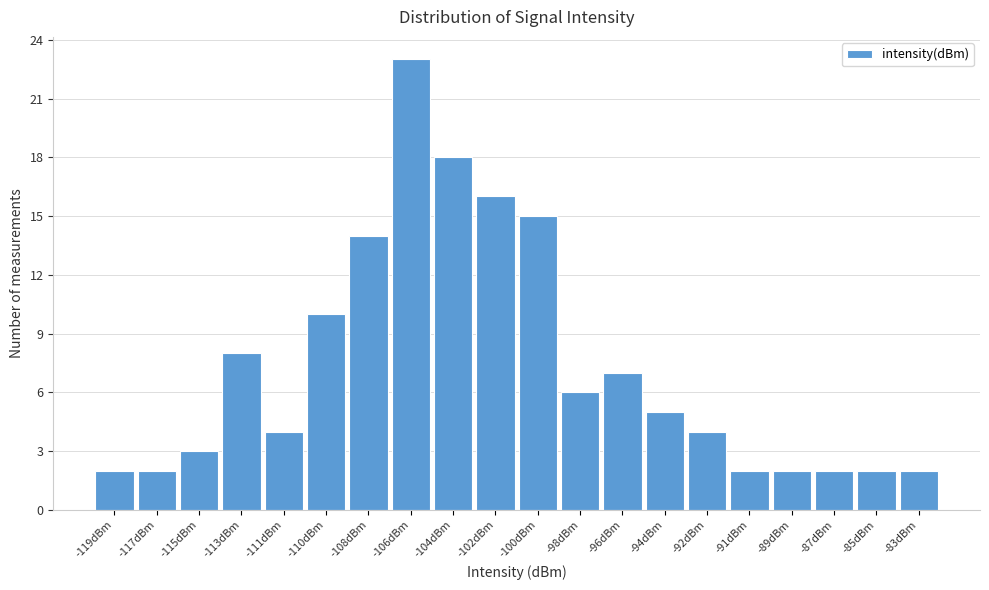

Reading left to right, extract all data points from this chart.

-119dBm=2	-117dBm=2	-115dBm=3	-113dBm=8	-111dBm=4	-110dBm=10	-108dBm=14	-106dBm=23	-104dBm=18	-102dBm=16	-100dBm=15	-98dBm=6	-96dBm=7	-94dBm=5	-92dBm=4	-91dBm=2	-89dBm=2	-87dBm=2	-85dBm=2	-83dBm=2